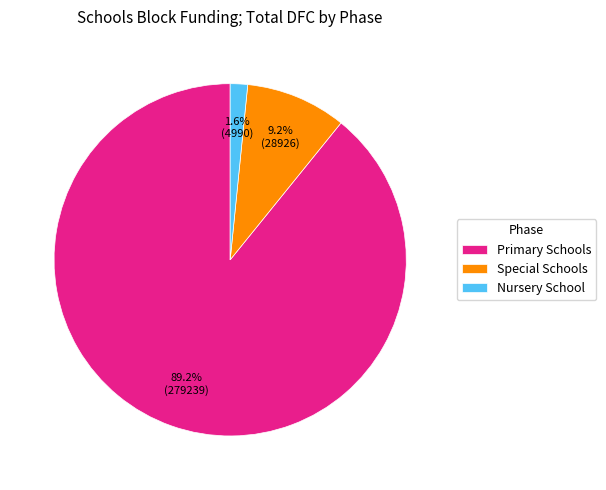

The Nursery School slice represents 2% of the pie. True or false?

True